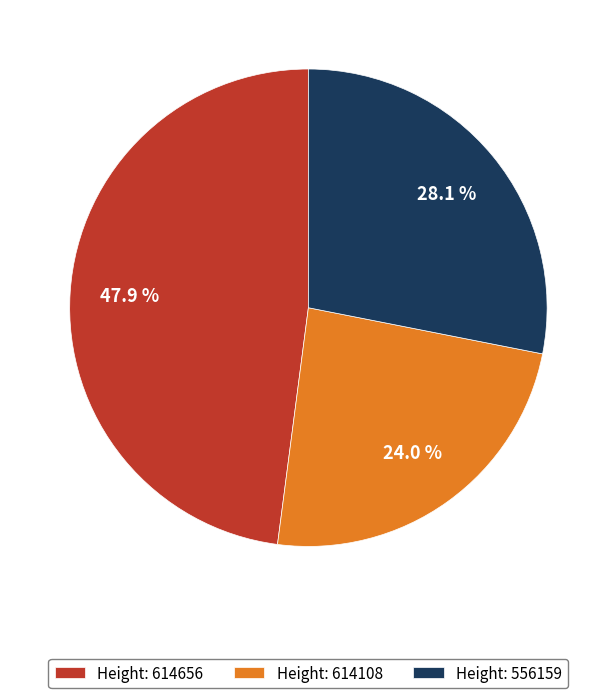

What is the smallest slice in the pie chart?

Height: 614108